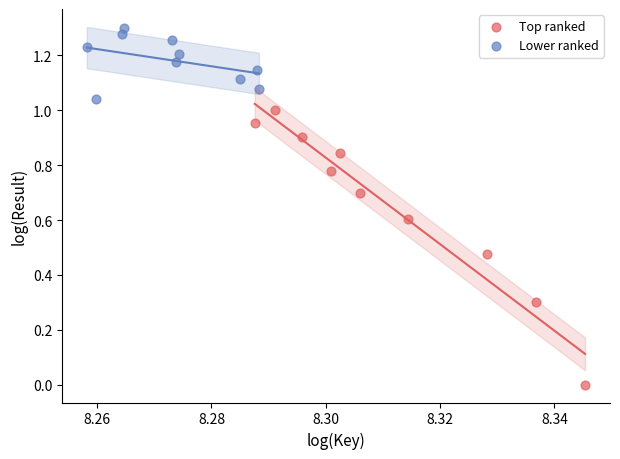

Which series contains the lowest Y value?

Top ranked